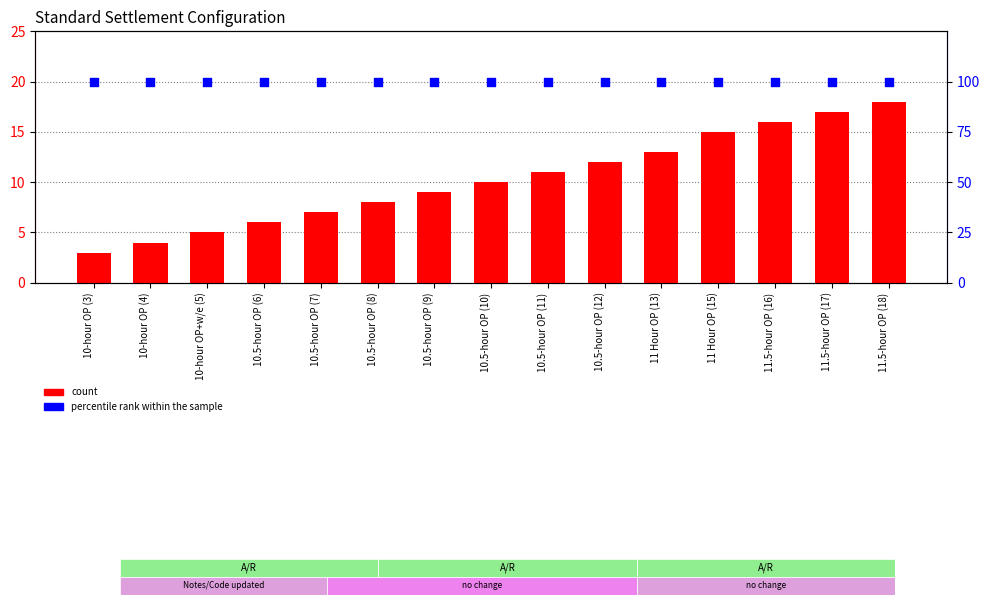

Which series has the largest Y range (max minus min)?

count